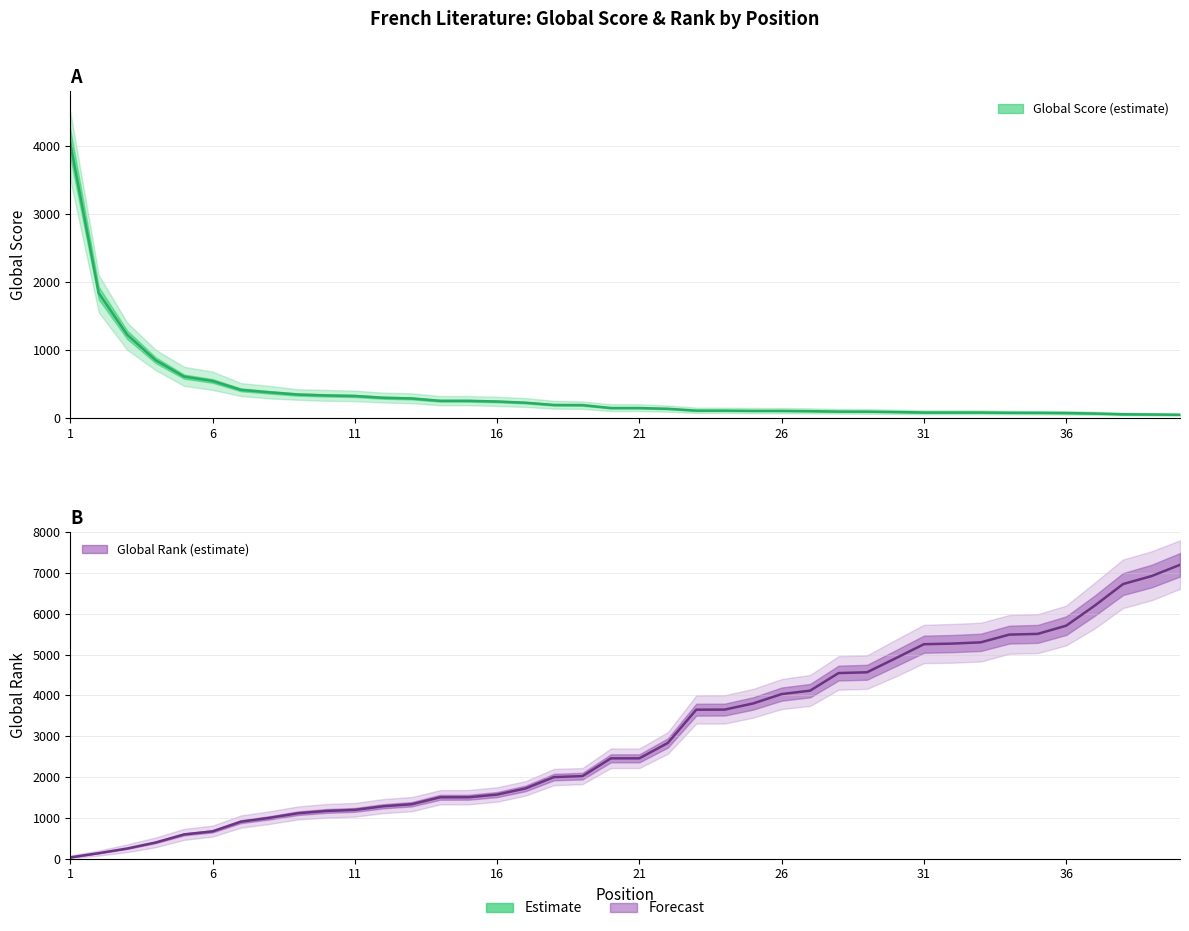

How many intersections are there between Global Score and Global Rank?

1